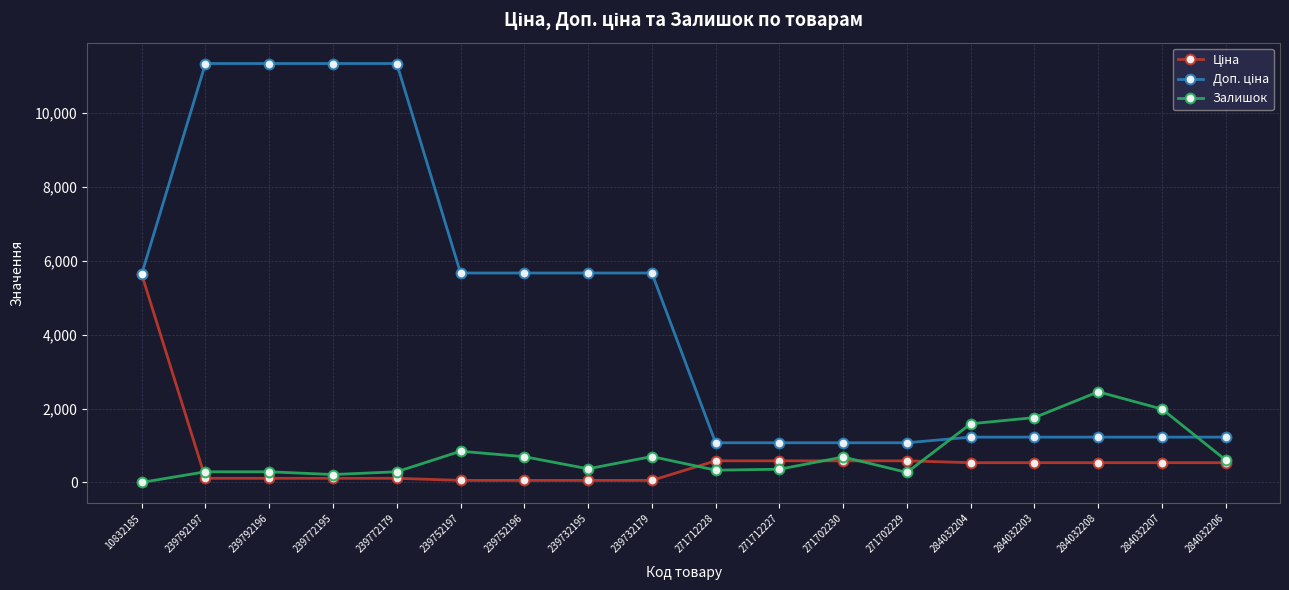

What position from the right is 284032207?

2